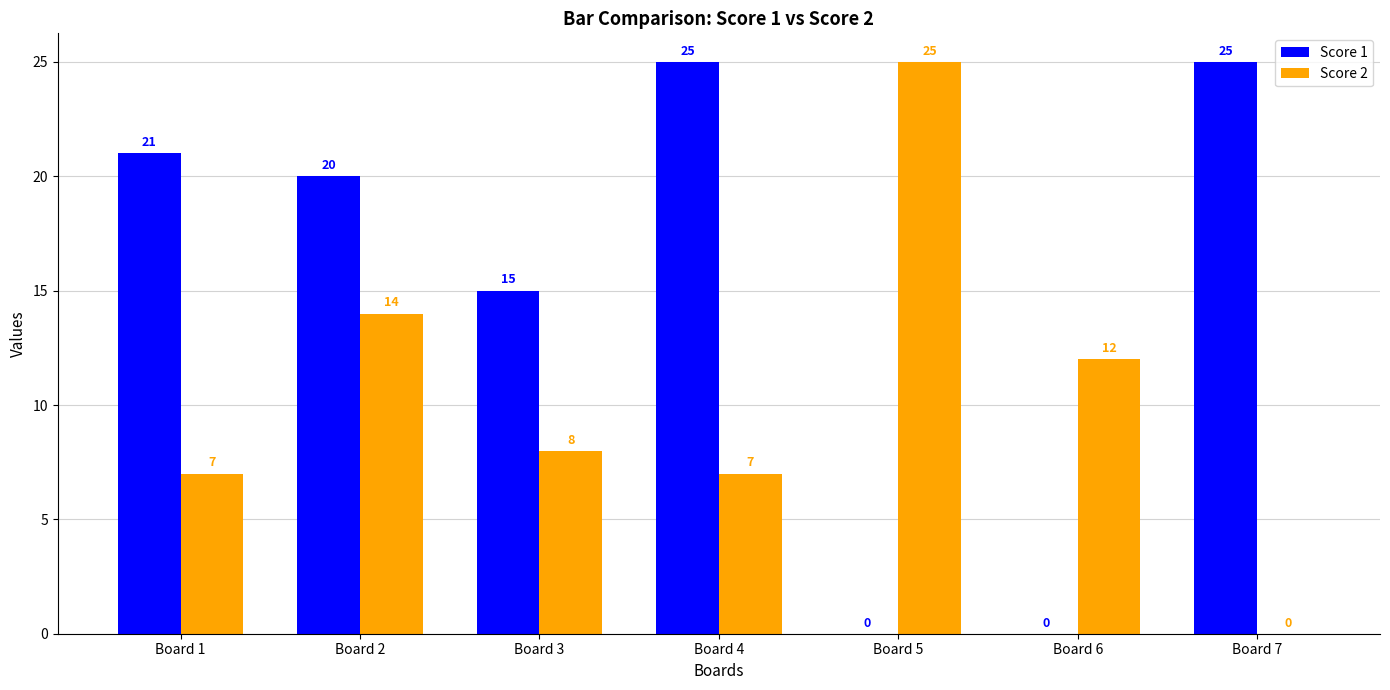

Reading right to left, list all the values displayed in this chart.

Score 1: Board 7=25	Board 6=0	Board 5=0	Board 4=25	Board 3=15	Board 2=20	Board 1=21
Score 2: Board 7=0	Board 6=12	Board 5=25	Board 4=7	Board 3=8	Board 2=14	Board 1=7